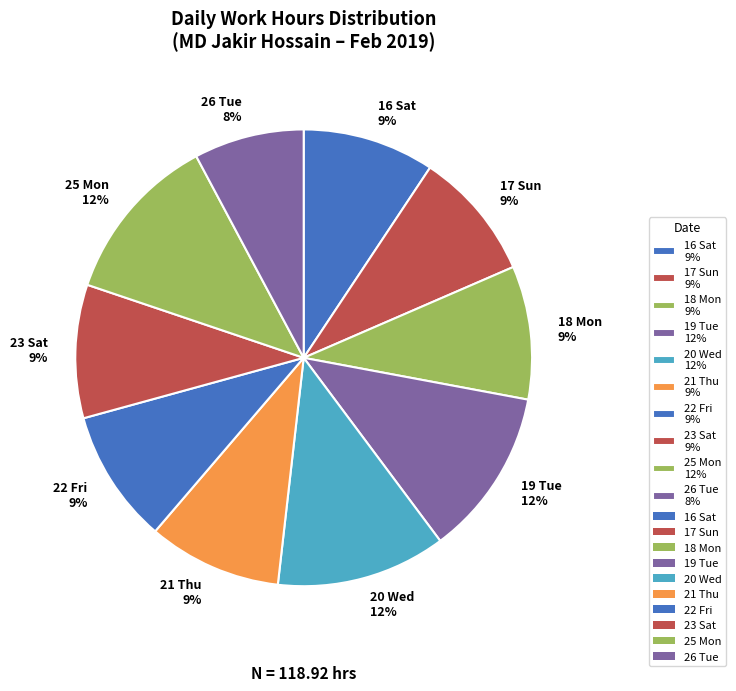

Does 20 Wed account for over 50% of the chart?

No